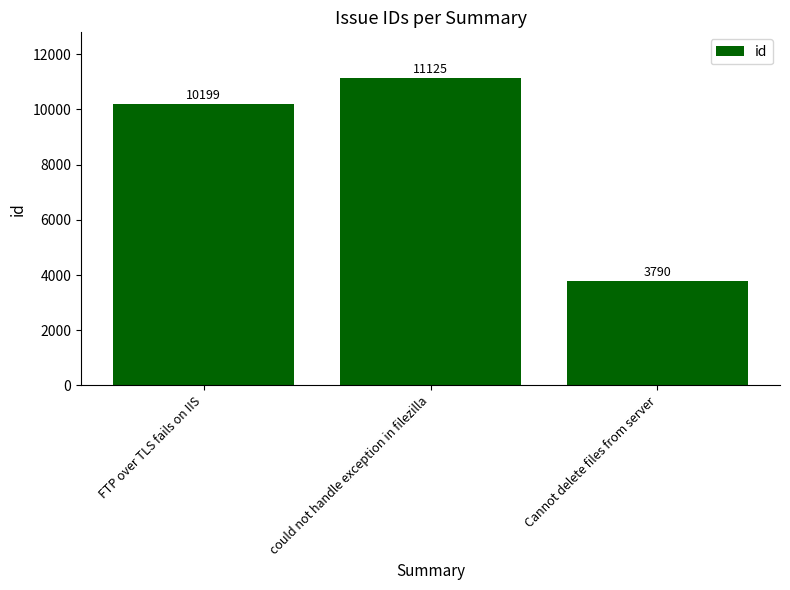

List the labels in order of value, largest first.

could not handle exception in filezilla, FTP over TLS fails on IIS, Cannot delete files from server